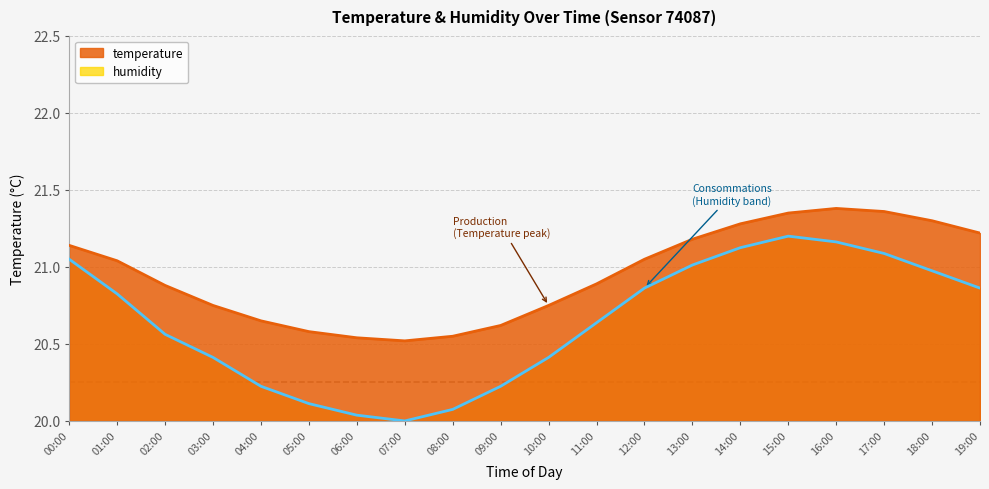

True or false: temperature and humidity cross at least once.

False